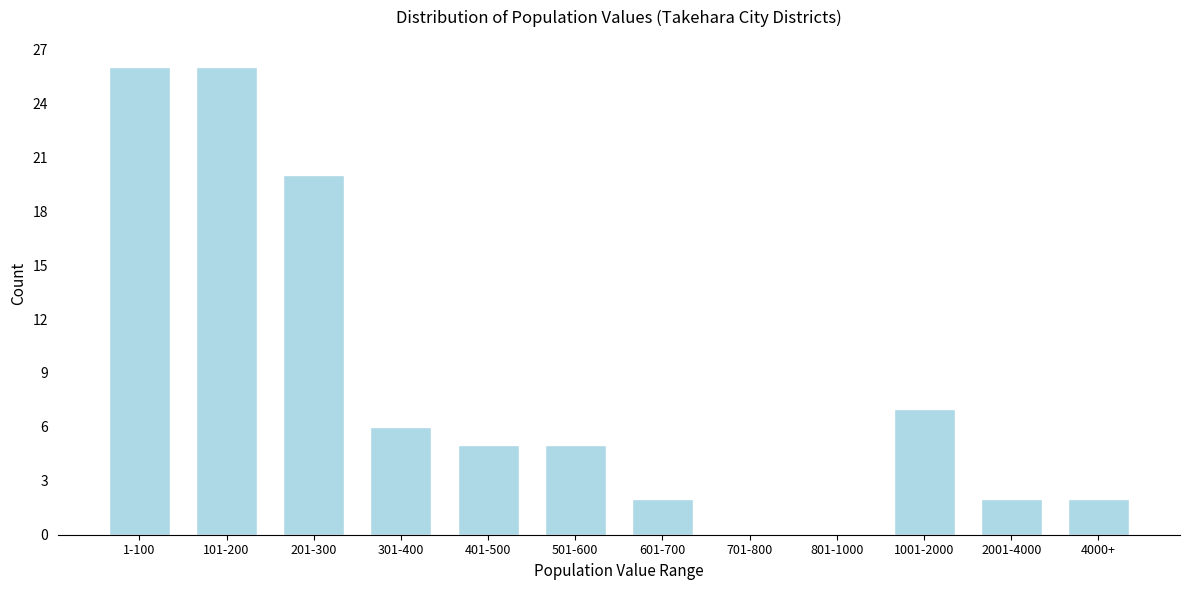

Reading left to right, extract all data points from this chart.

1-100=26	101-200=26	201-300=20	301-400=6	401-500=5	501-600=5	601-700=2	701-800=0	801-1000=0	1001-2000=7	2001-4000=2	4000+=2